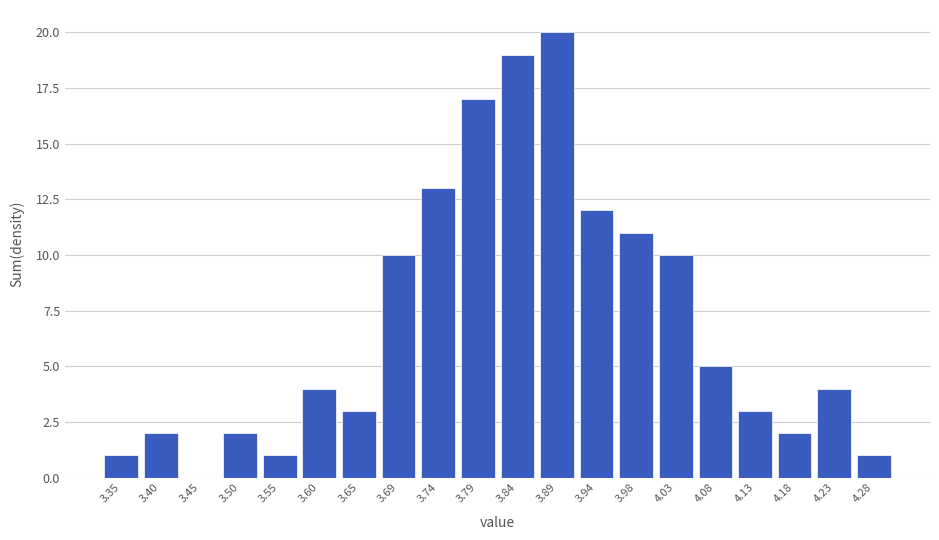

Reading right to left, list all the values displayed in this chart.

4.28=1	4.23=4	4.18=2	4.13=3	4.08=5	4.03=10	3.98=11	3.94=12	3.89=20	3.84=19	3.79=17	3.74=13	3.69=10	3.65=3	3.60=4	3.55=1	3.50=2	3.45=0	3.40=2	3.35=1